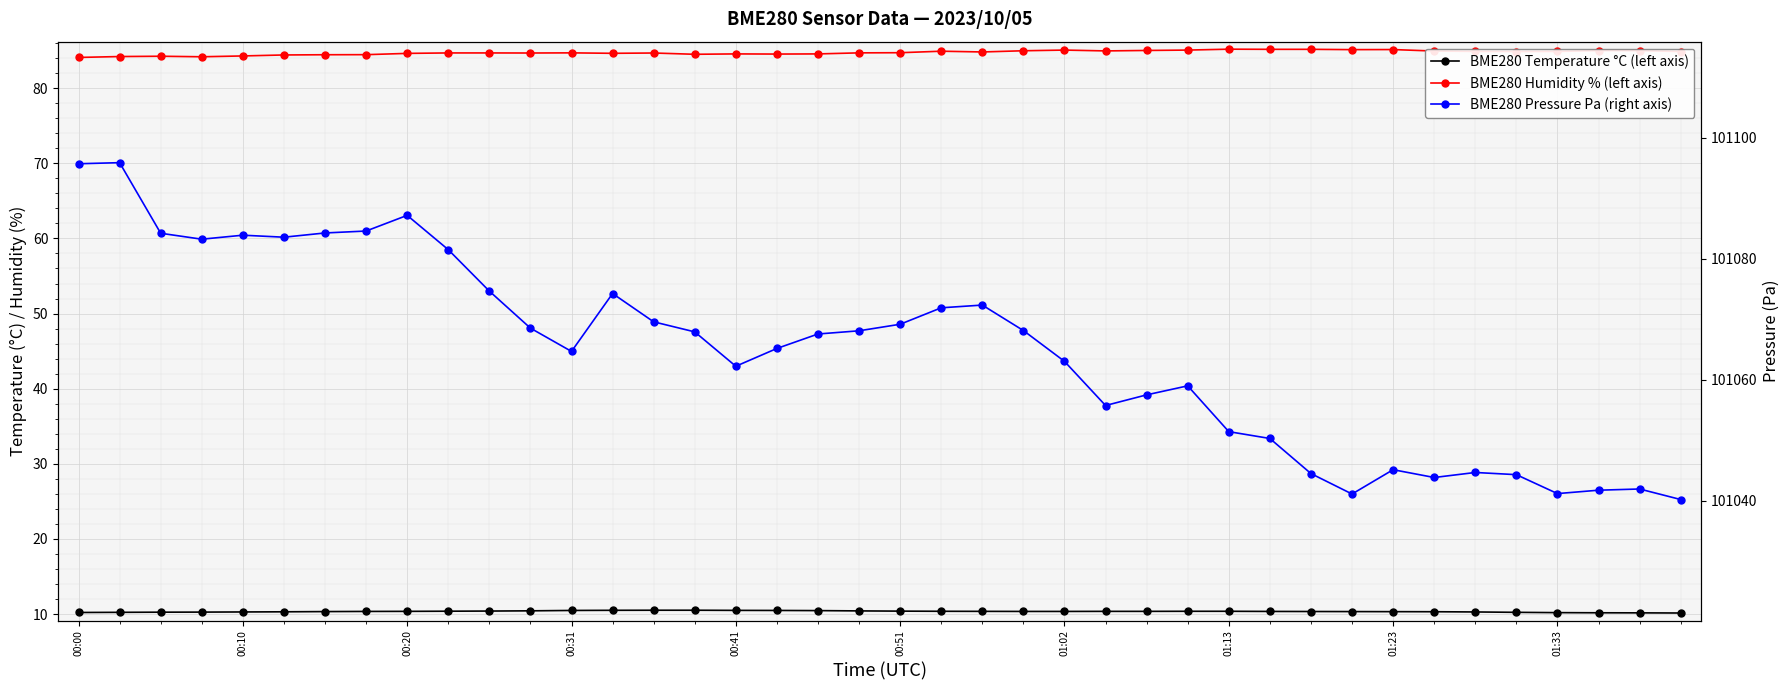

Between 39 and 21, which is larger?

21